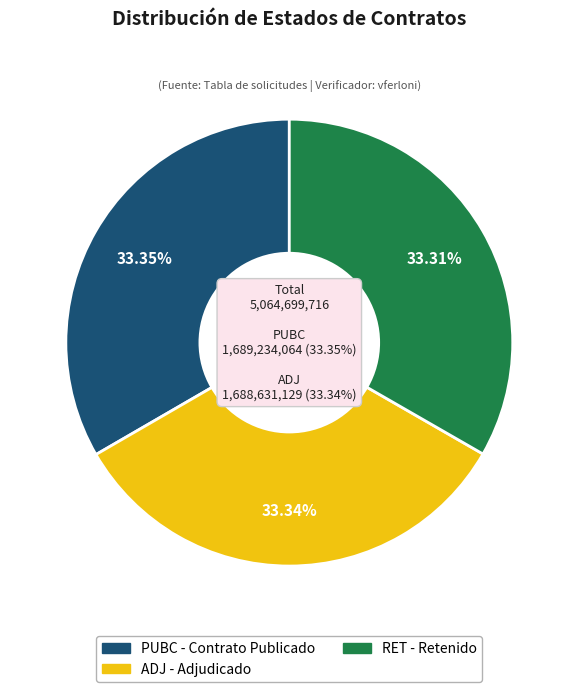

How many segments does this pie chart have?

3